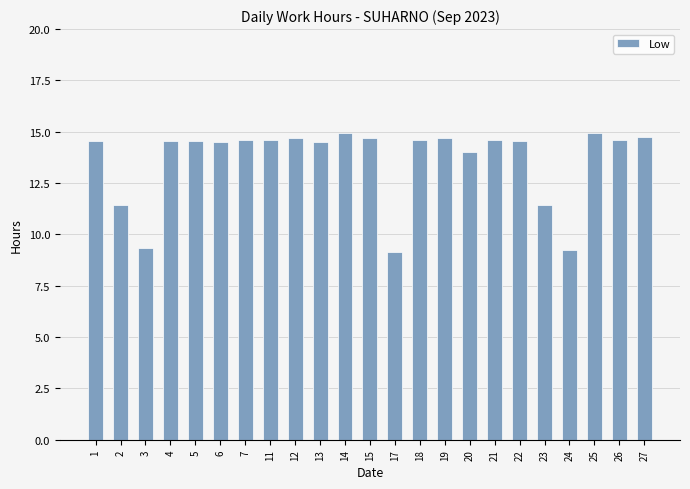

What is the greatest value displayed?

14.9